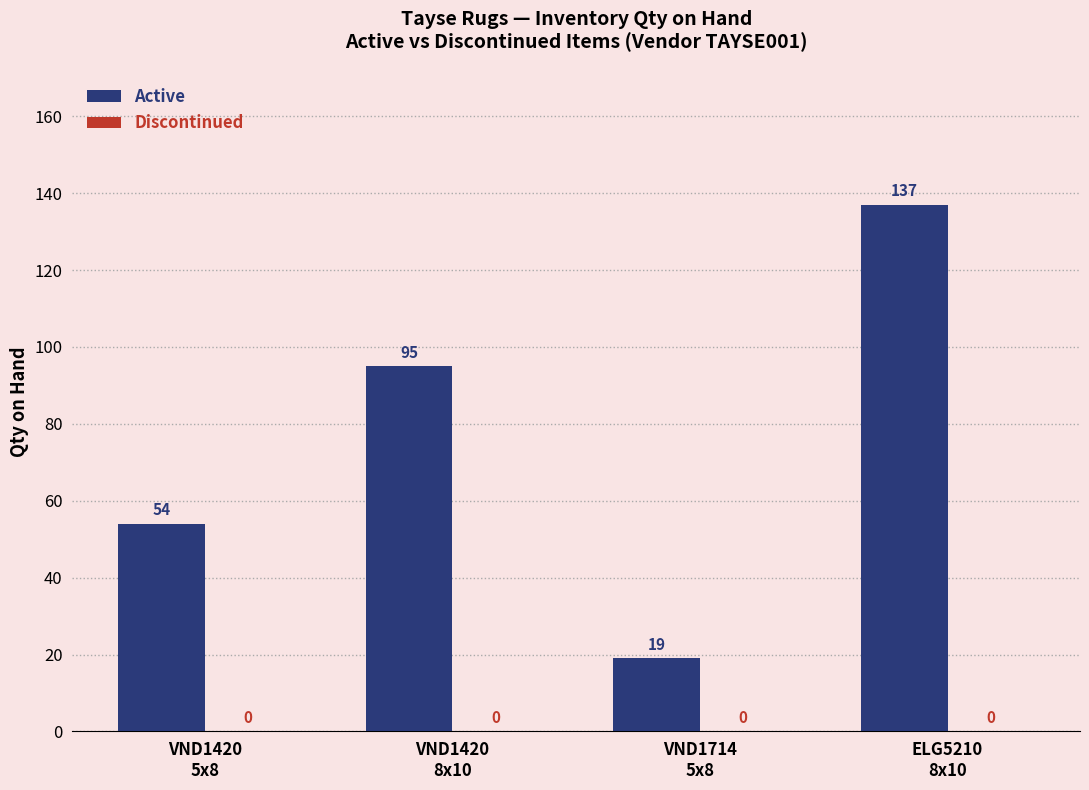

Reading left to right, extract all data points from this chart.

54	95	19	137